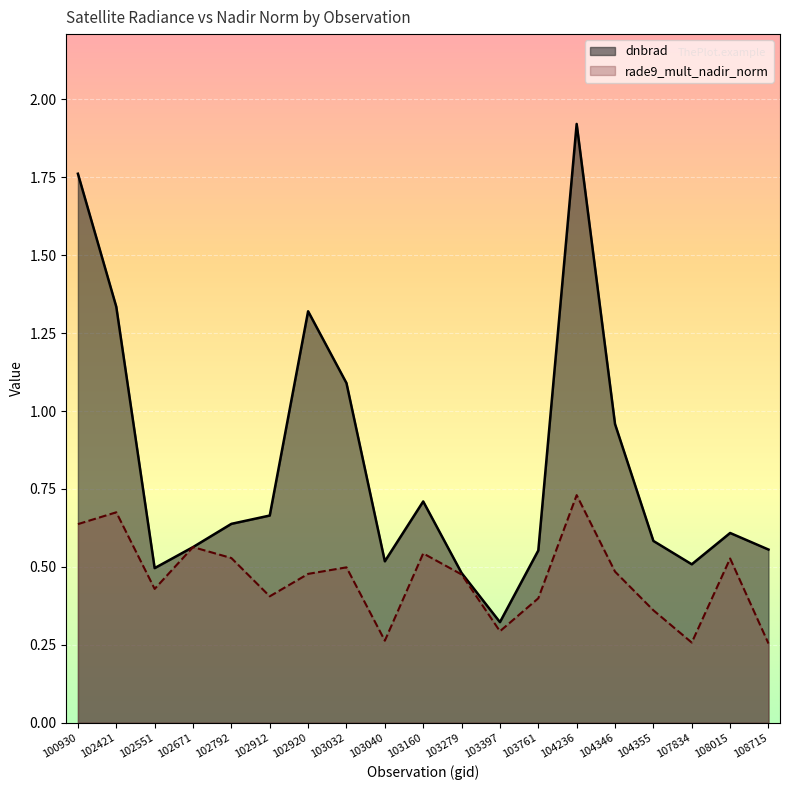

Where do dnbrad and rade9_mult_nadir_norm first cross each other?

102551 and 102671